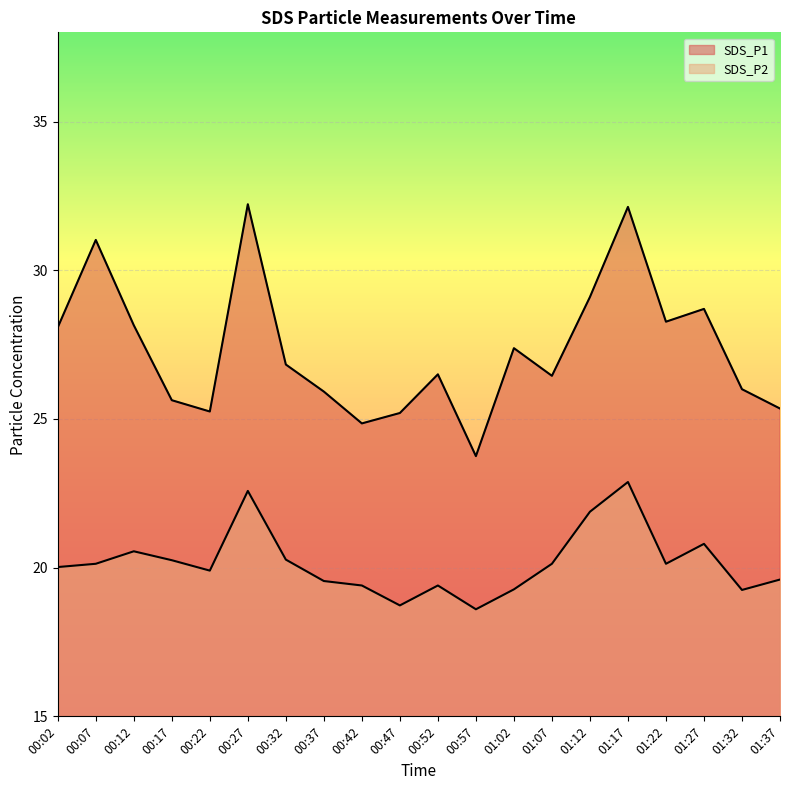

What is the maximum value for SDS_P1?

32.2